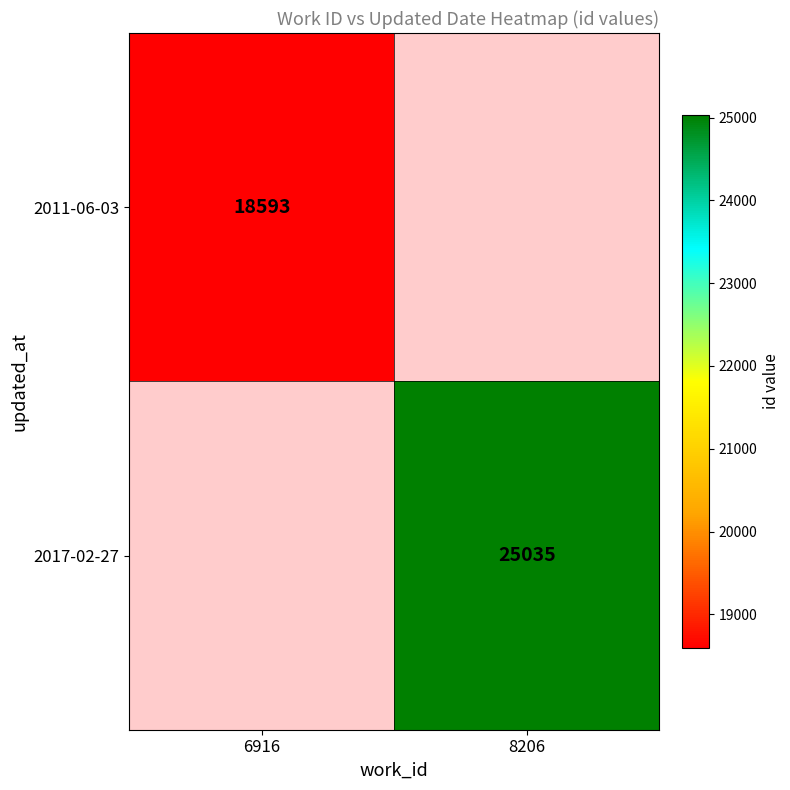

True or false: 2017-02-27 has a value of 36924 at 8206.

False